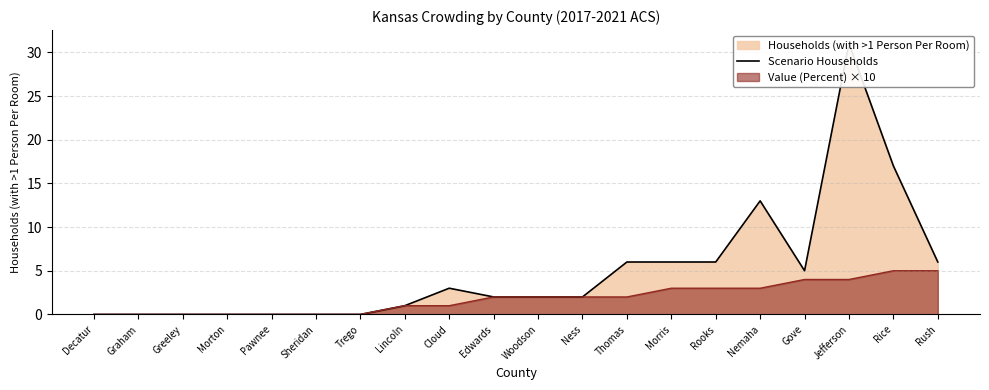

The Value (Percent) × 10 series shows 3 at Morris. True or false?

True